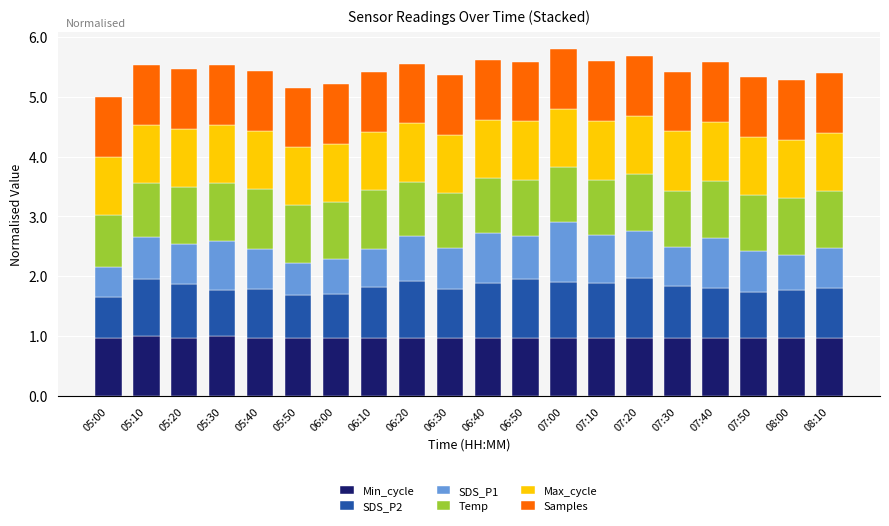

Is it true that Min_cycle equals 0.4 at 06:30?

False